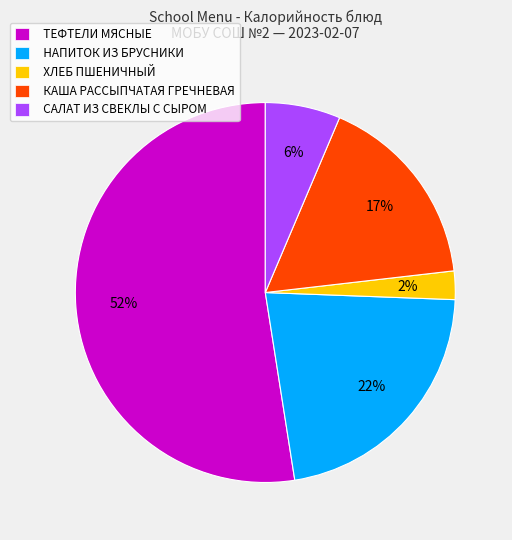

What is the majority slice?

ТЕФТЕЛИ МЯСНЫЕ